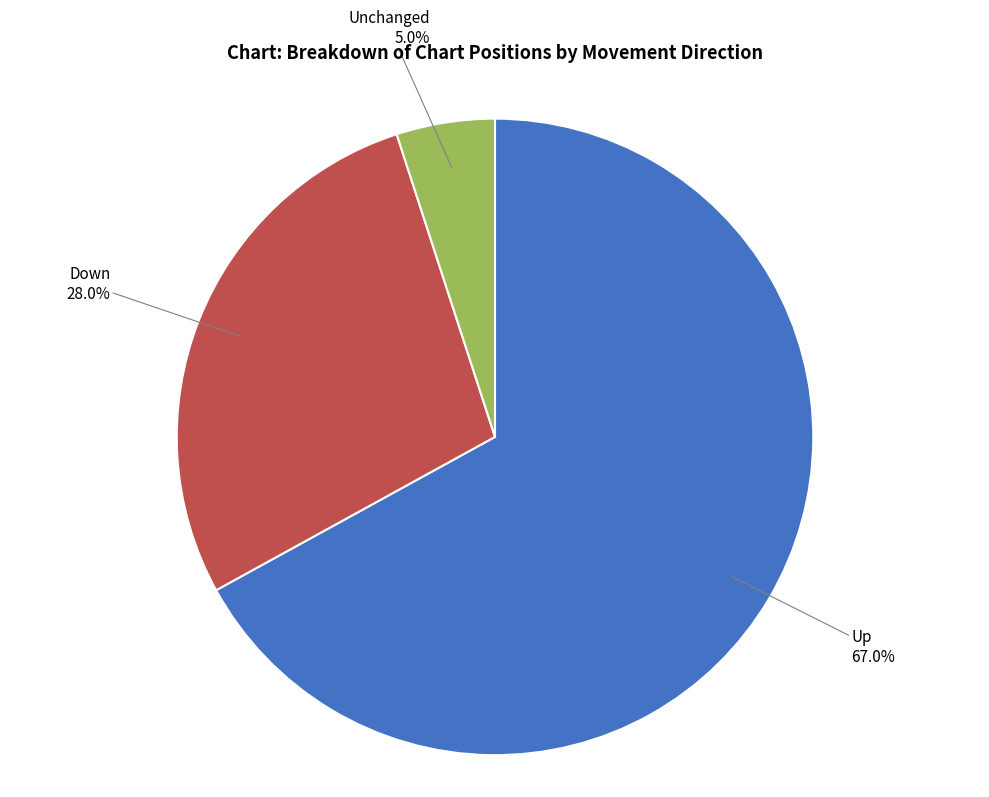

What percentage is NOT represented by Up?

33.0%